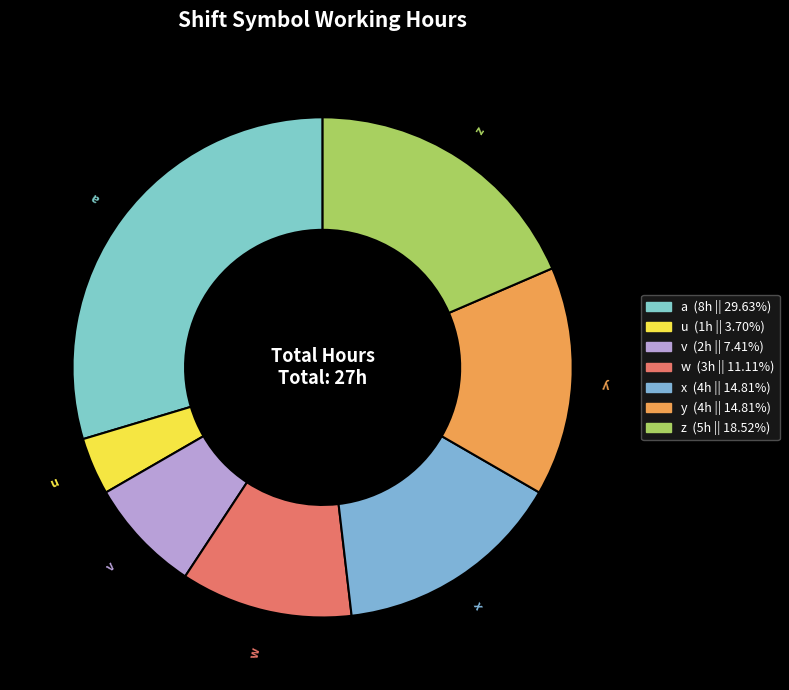

Does any single category account for the majority?

No